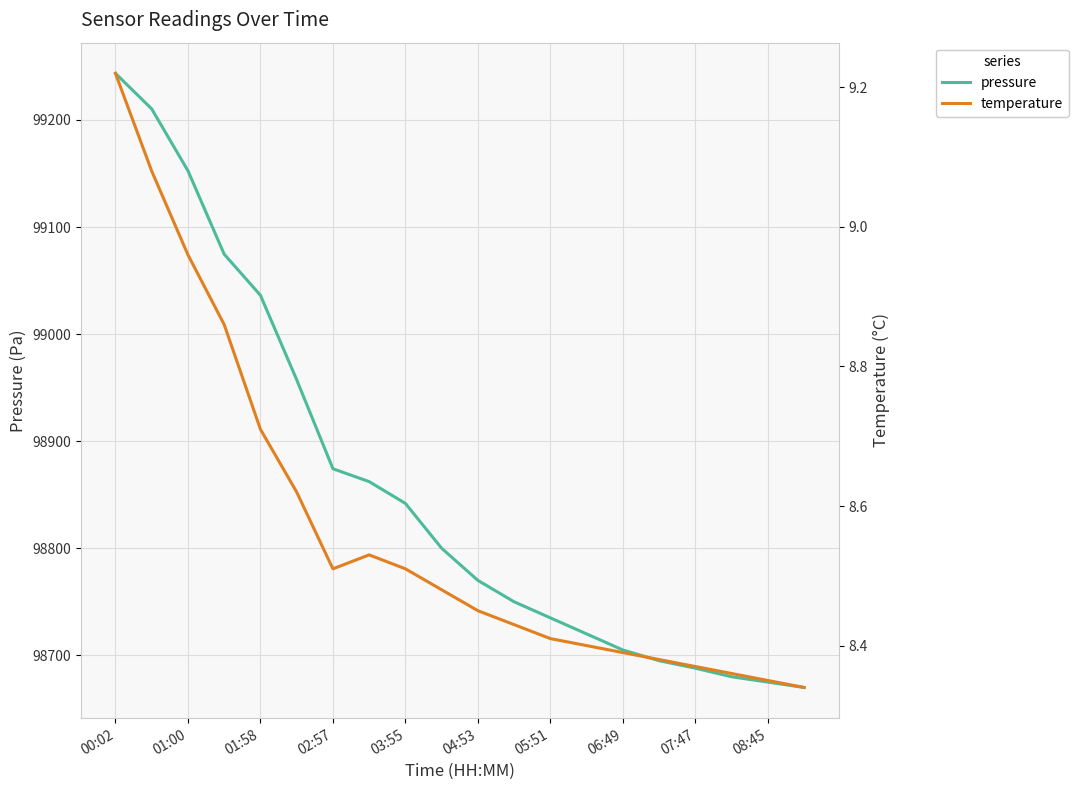

At which label does pressure first exceed 98800?

00:02